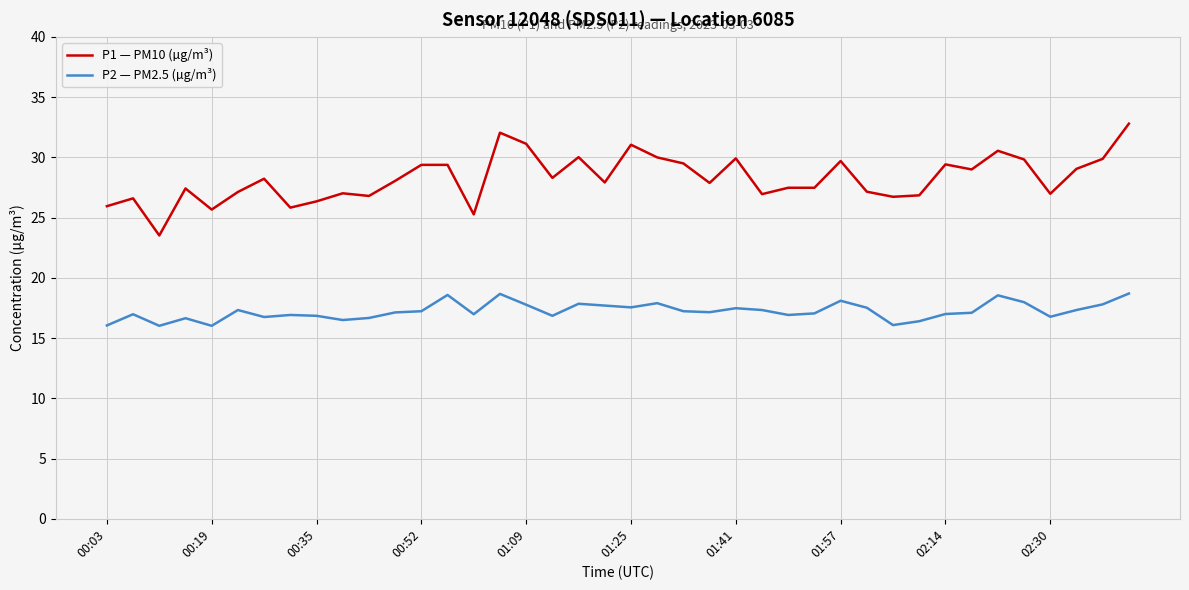

Which series has the widest spread of values?

P1 — PM10 (µg/m³)